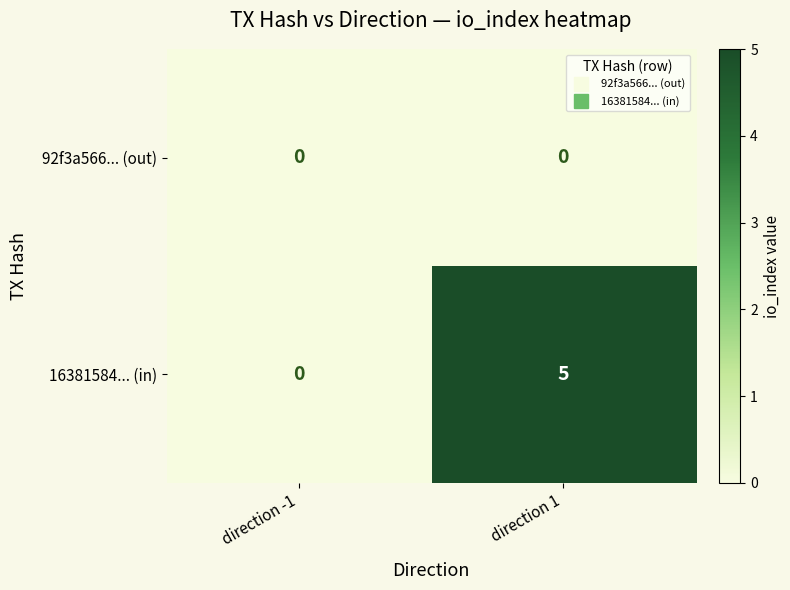

Which series has the largest range (max minus min)?

16381584... (in)